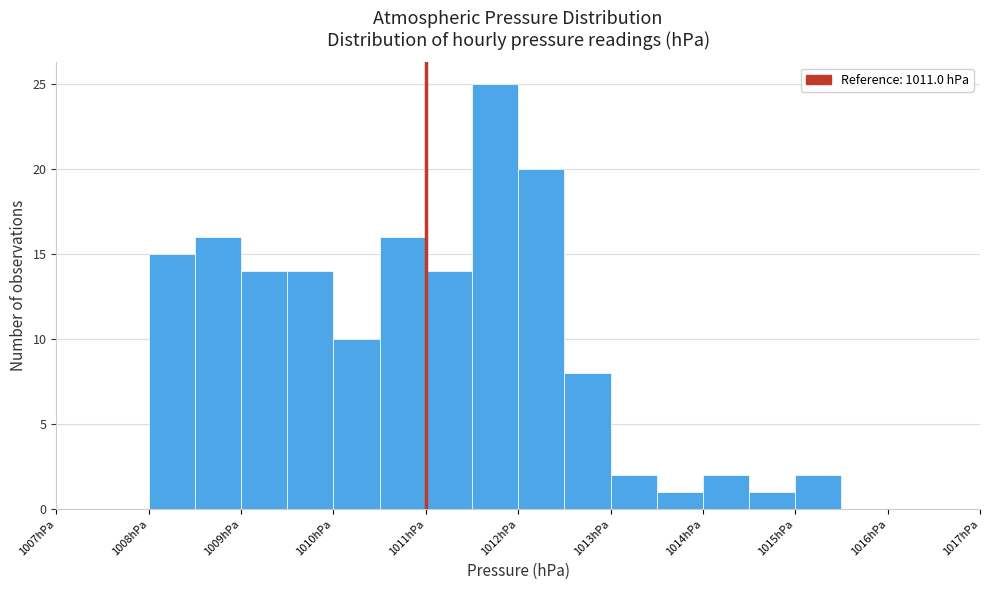

Reading left to right, list every bar in this chart as the range it spans on the x-axis followed by its height. The values are not printed on the chart, so give them approximately, as read against the axis.

1008.0 to 1008.5: 15
1008.5 to 1009.0: 16
1009.0 to 1009.5: 14
1009.5 to 1010.0: 14
1010.0 to 1010.5: 10
1010.5 to 1011.0: 16
1011.0 to 1011.5: 14
1011.5 to 1012.0: 25
1012.0 to 1012.5: 20
1012.5 to 1013.0: 8
1013.0 to 1013.5: 2
1013.5 to 1014.0: 1
1014.0 to 1014.5: 2
1014.5 to 1015.0: 1
1015.0 to 1015.5: 2